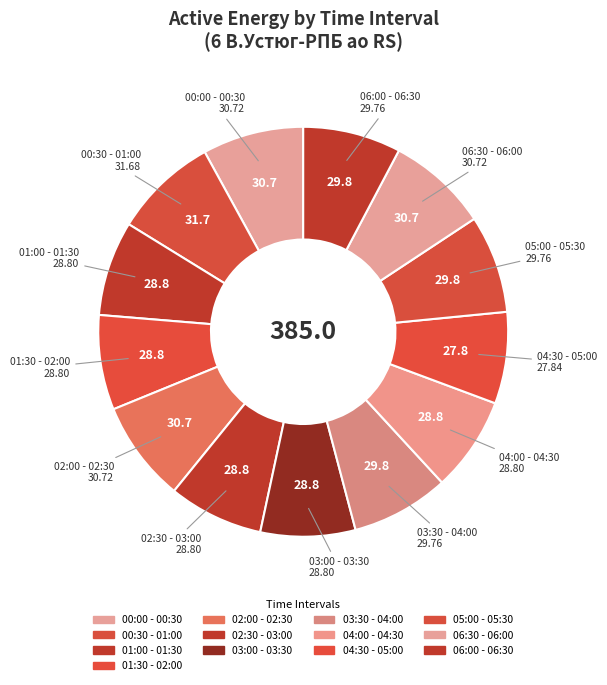

Count the number of slices in the pie.

13